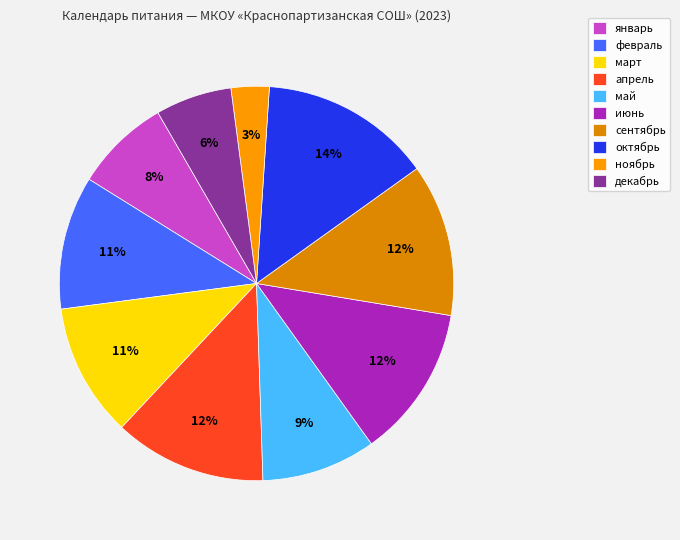

Between май and октябрь, which is larger?

октябрь